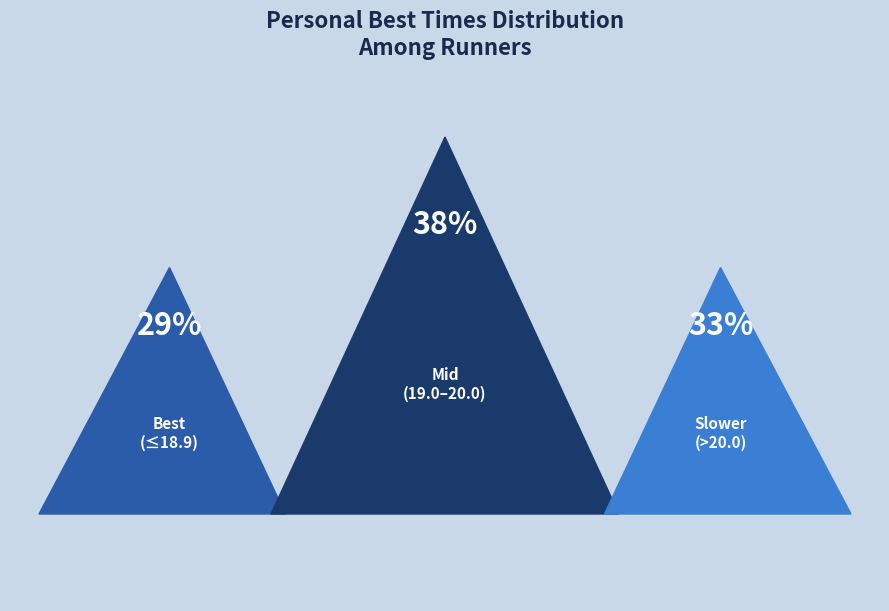

Does Poon, K. account for over 50% of the chart?

No